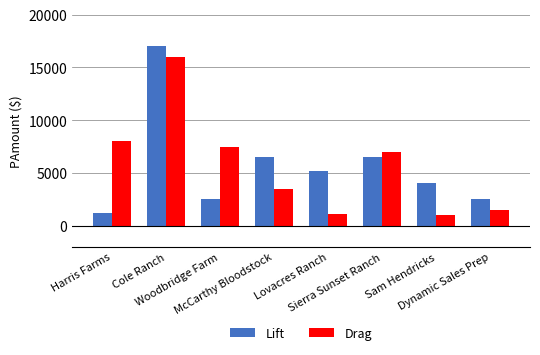

What is the value of the Lift bar at the 8th from the left?

2500